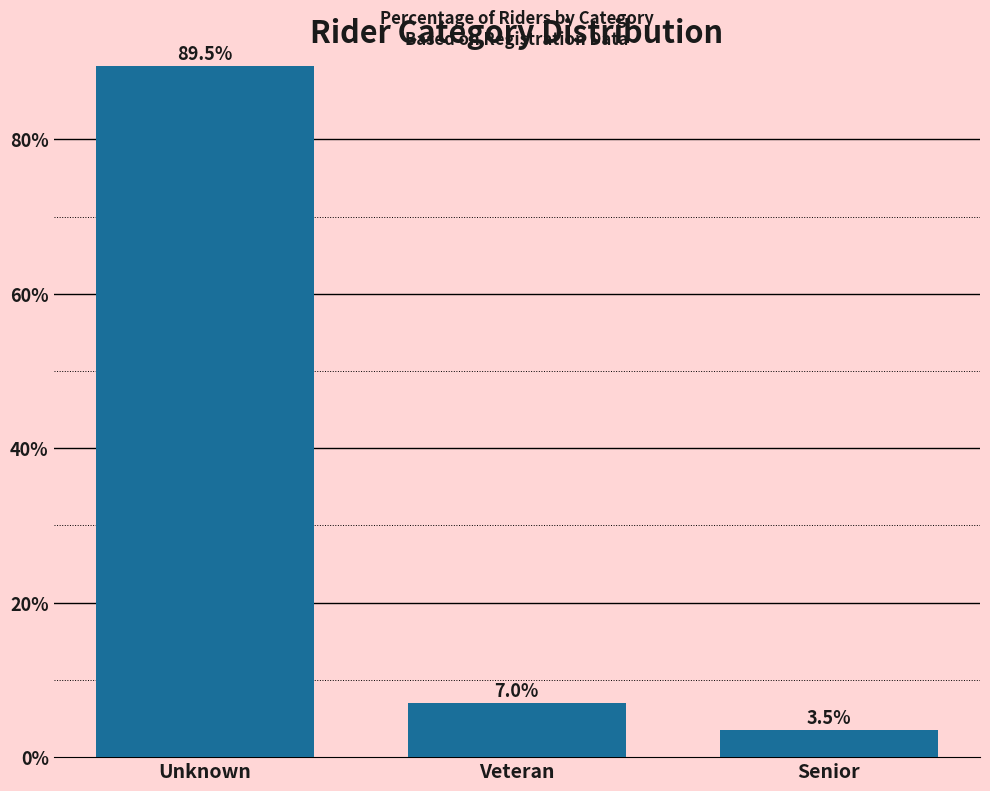

Reading left to right, list all the values displayed in this chart.

89.5	7.0	3.5